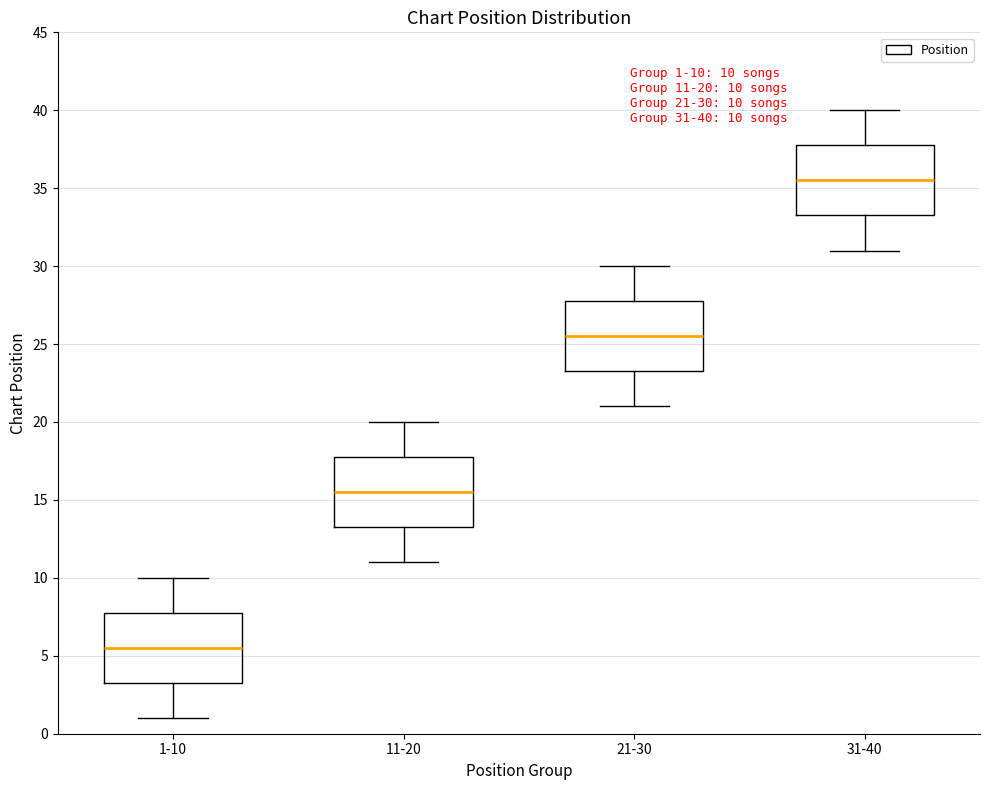

Which box has the highest median line?

31-40